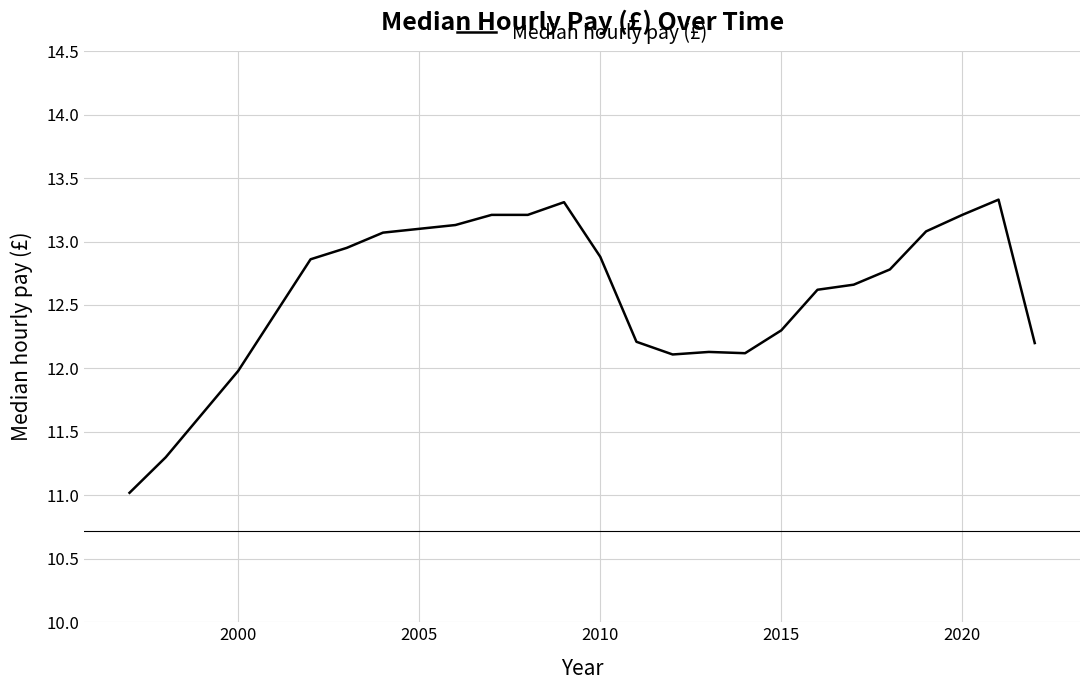

What is the difference between the maximum and minimum values?

2.3